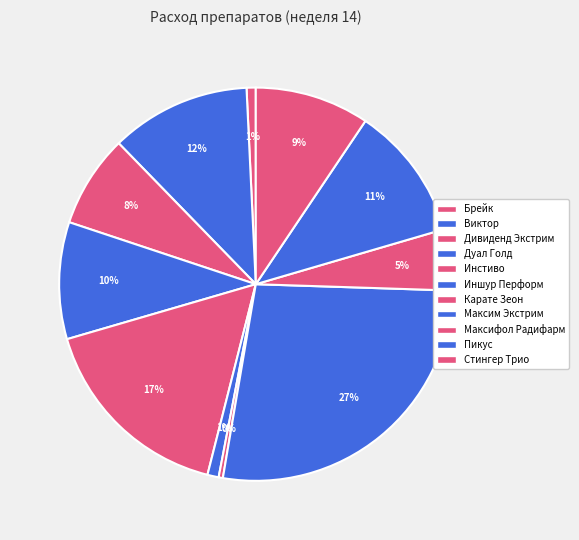

To the nearest percent, what portion does Инстиво represent?

17%